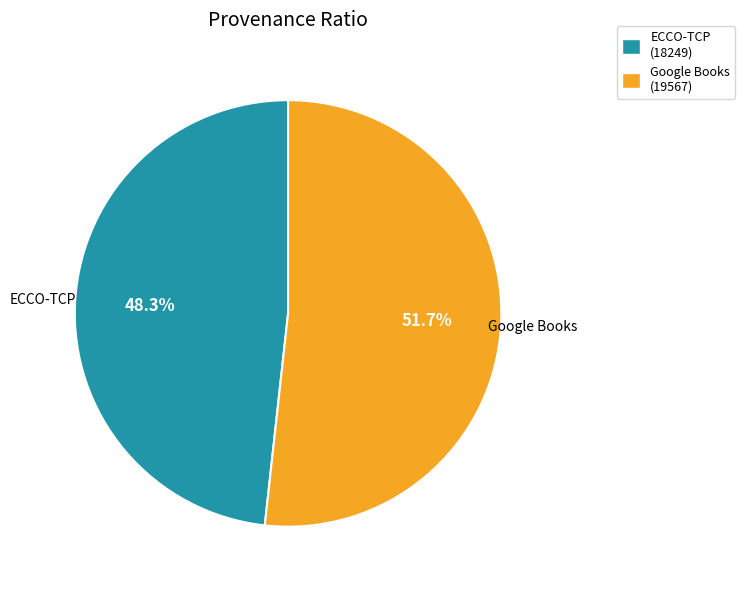

Which has a higher value, ECCO-TCP (18249) or Google Books (19567)?

Google Books (19567)